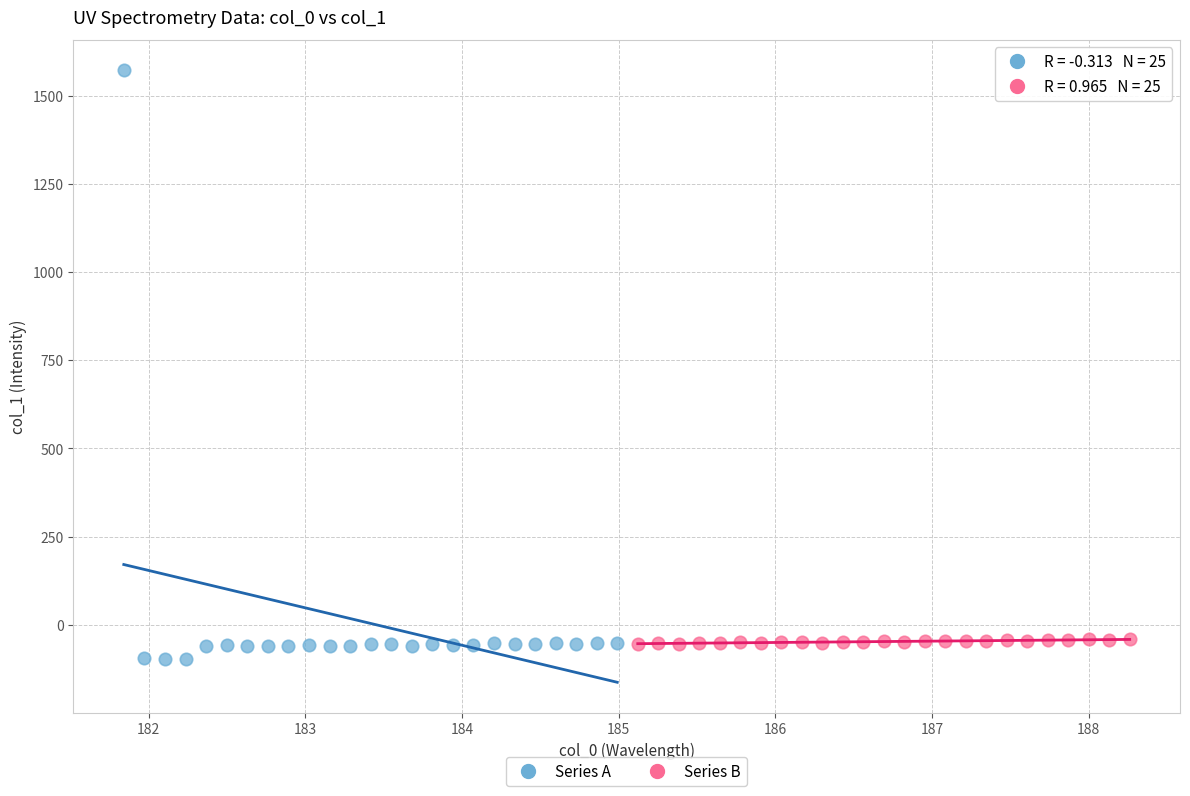

Which series has the largest Y range (max minus min)?

Series A